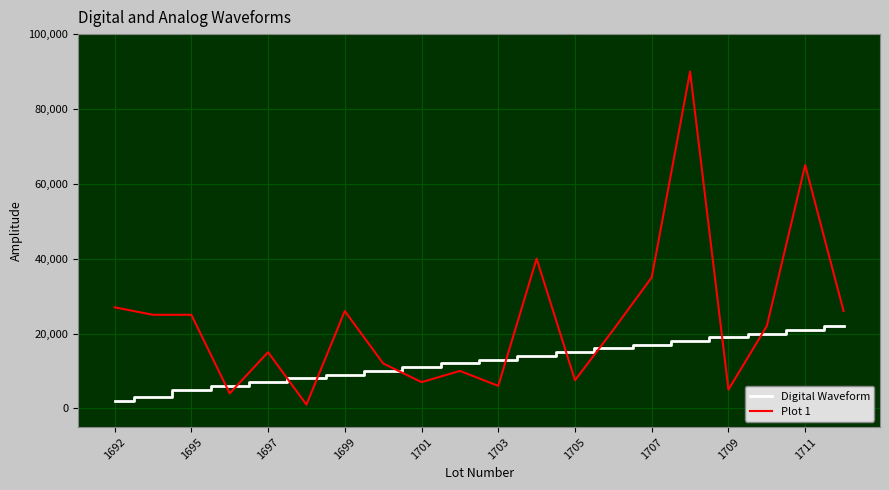

Which series has the widest spread of values?

Plot 1